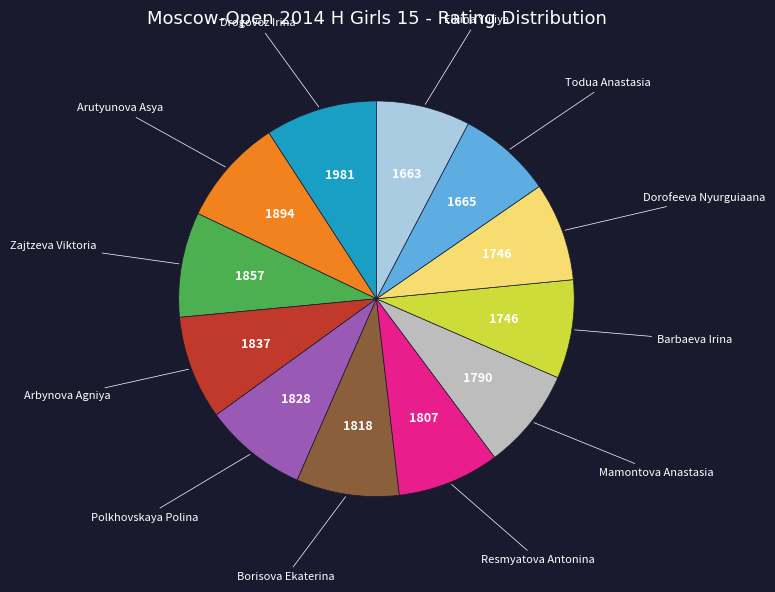

Is there any slice that represents more than half of the pie?

No